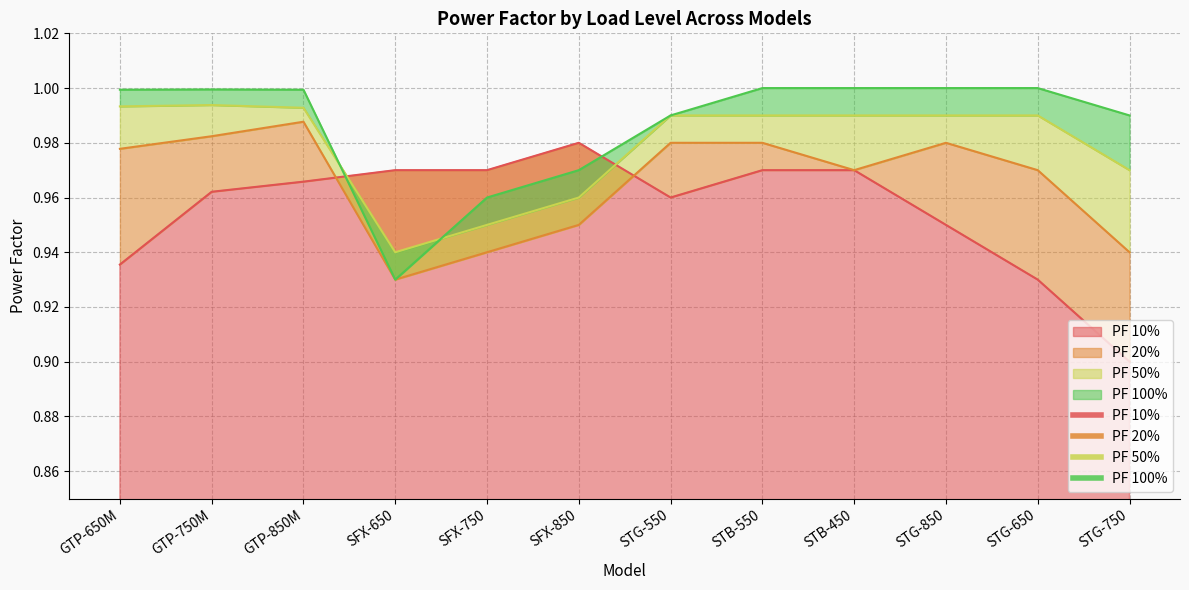

At which category is the sum across all series the highest?

GTP-850M